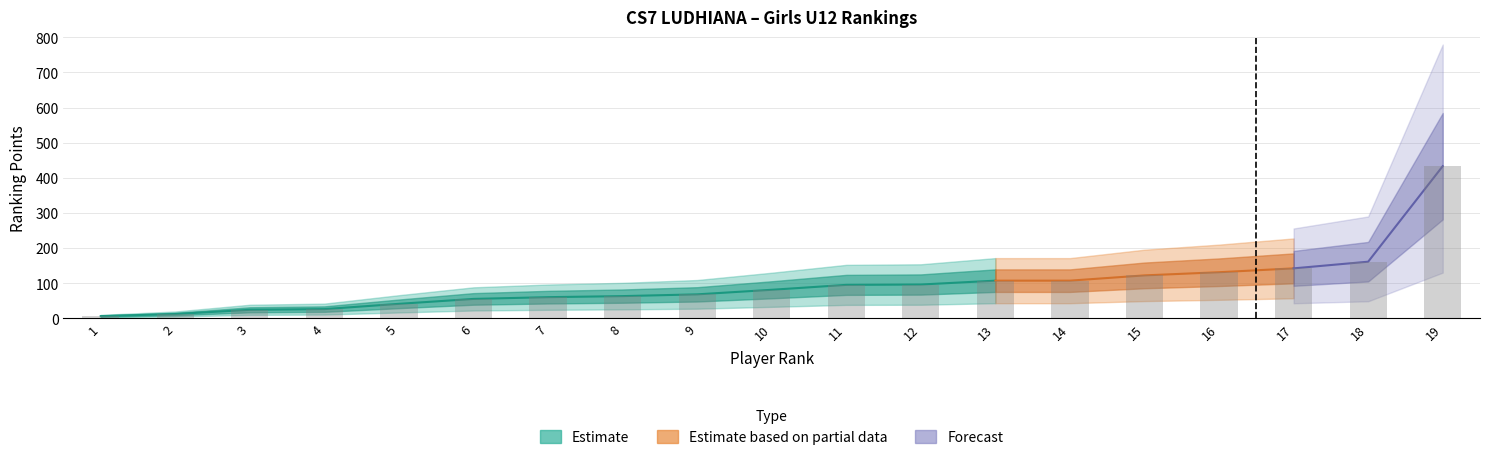

Does the chart contain any negative values?

No